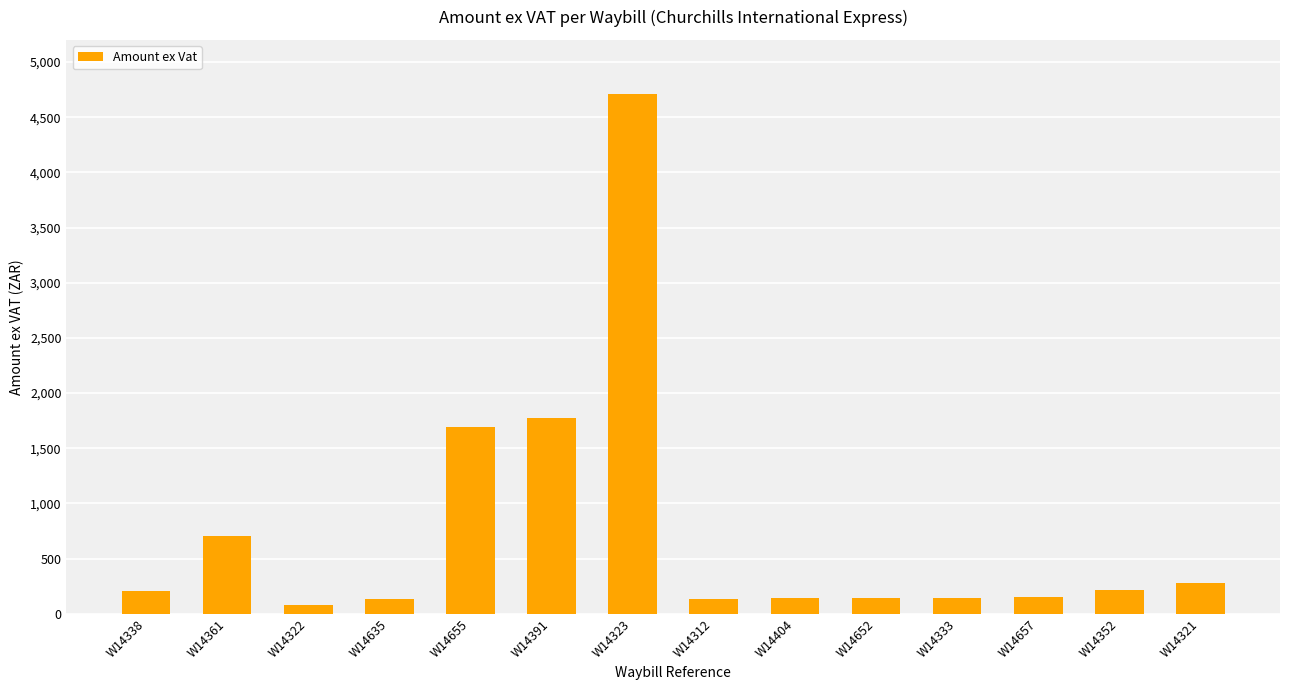

Where does the data first go above 204?

W14338